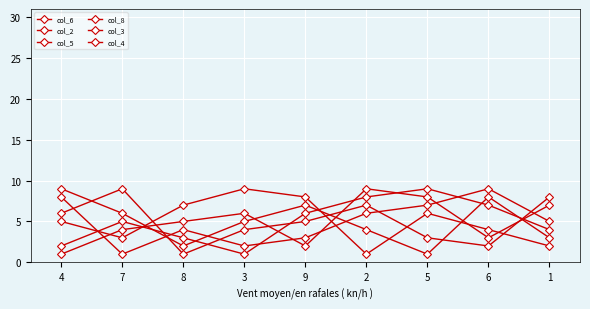

Does the chart display data point markers on the line(s)?

Yes